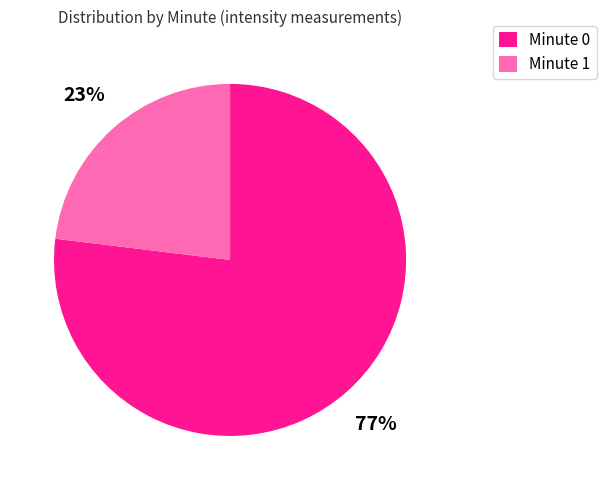

Which category has the biggest portion of the pie?

Minute 0